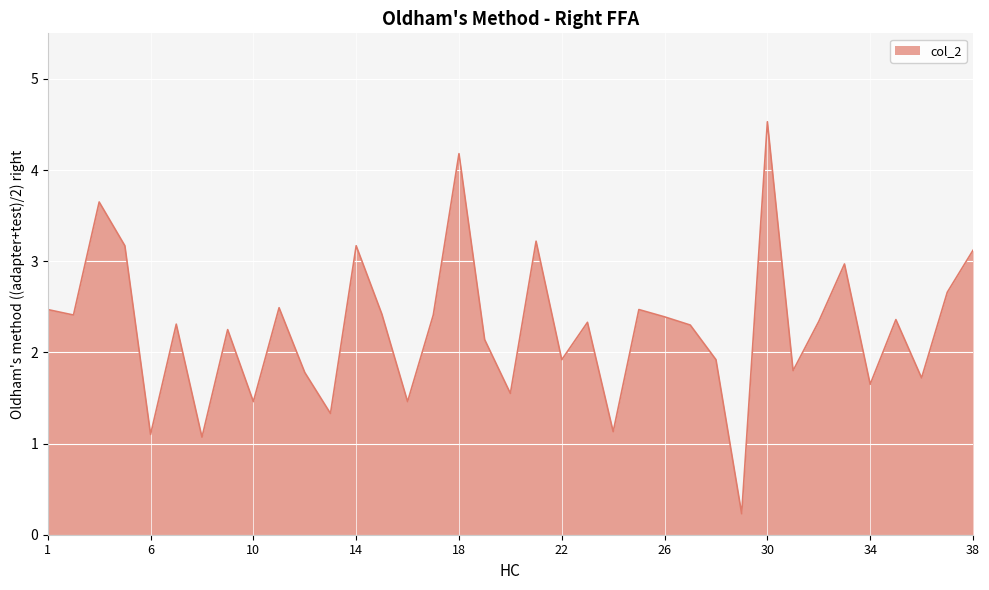

How many lines are shown in the chart?

1